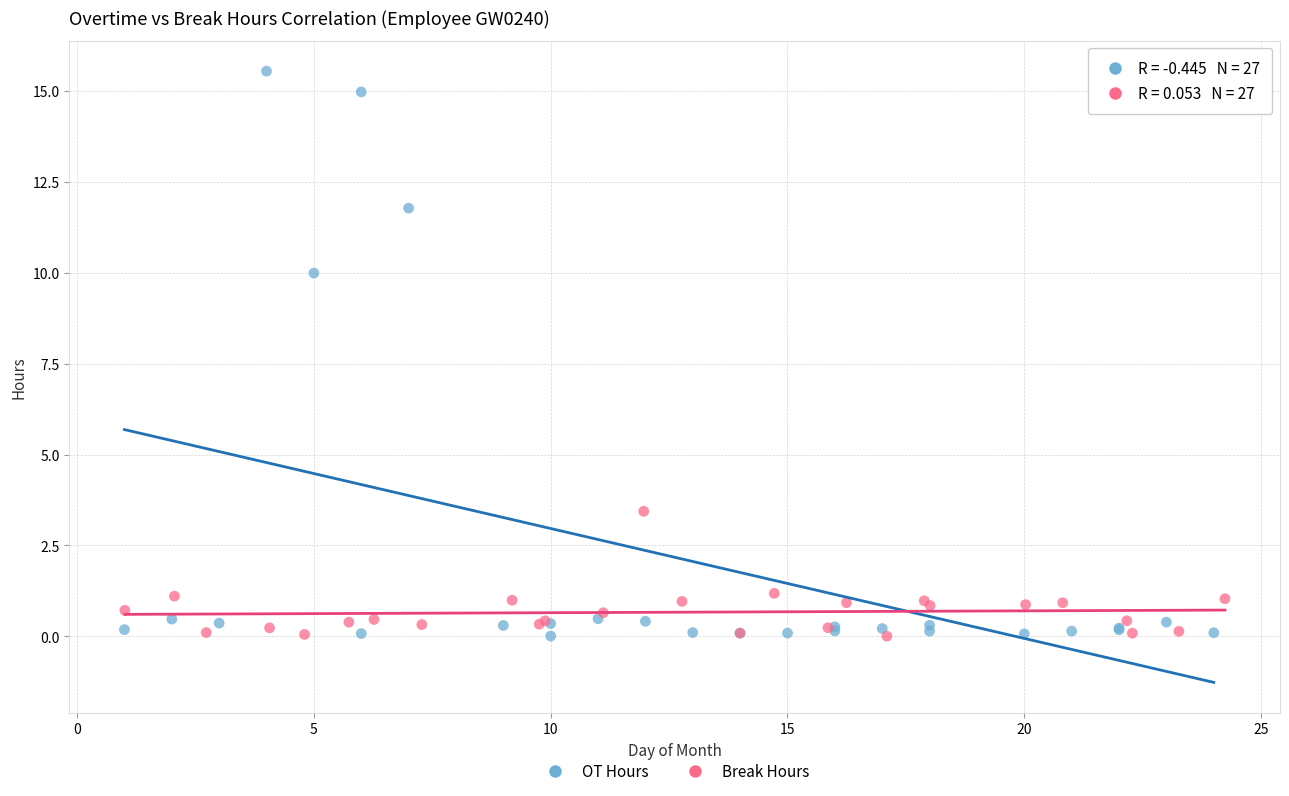

Which series contains the highest Y value?

OT Hours